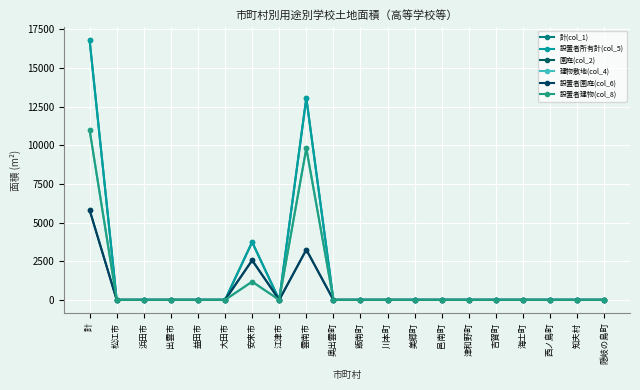

List the labels in order of 建物敷地(col_4) value, smallest first.

松江市, 浜田市, 出雲市, 益田市, 大田市, 江津市, 奥出雲町, 飯南町, 川本町, 美郷町, 邑南町, 津和野町, 吉賀町, 海士町, 西ノ島町, 知夫村, 隠岐の島町, 安来市, 雲南市, 計